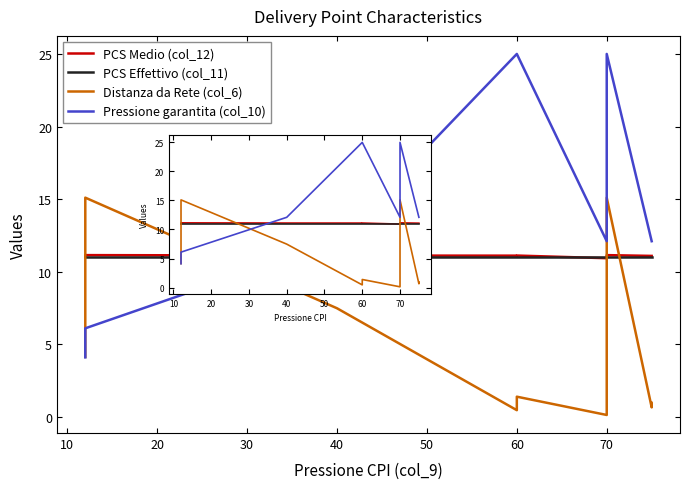

Does the chart display data point markers on the line(s)?

No